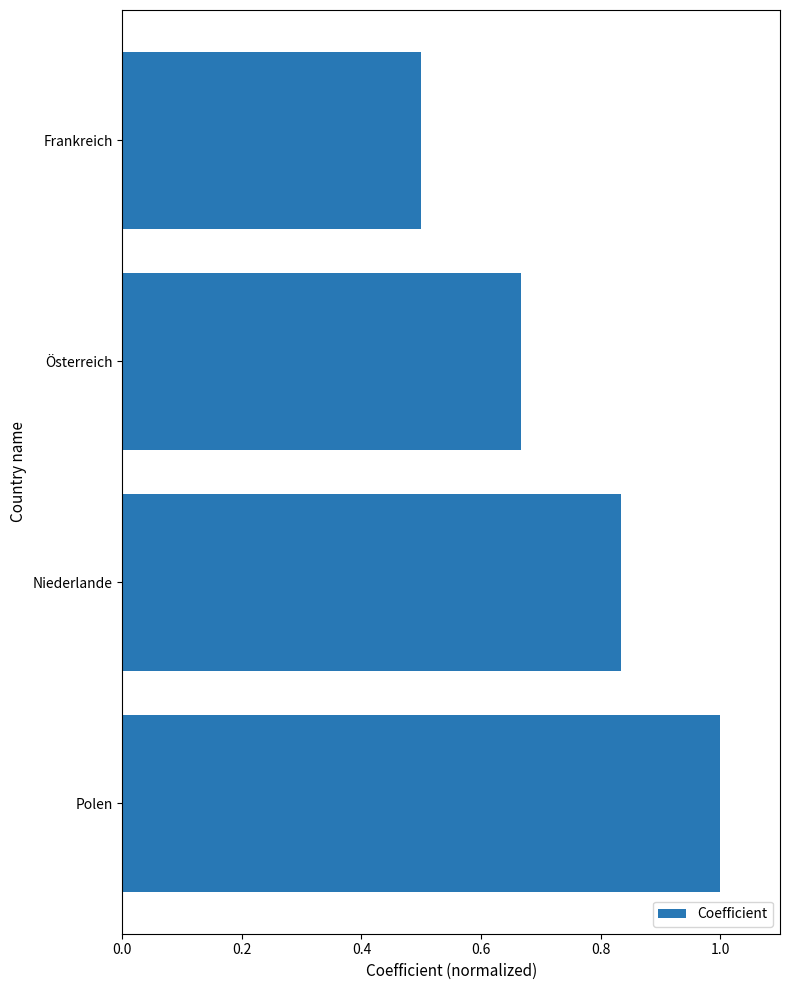

What is the difference between the second highest and second lowest values?

0.2